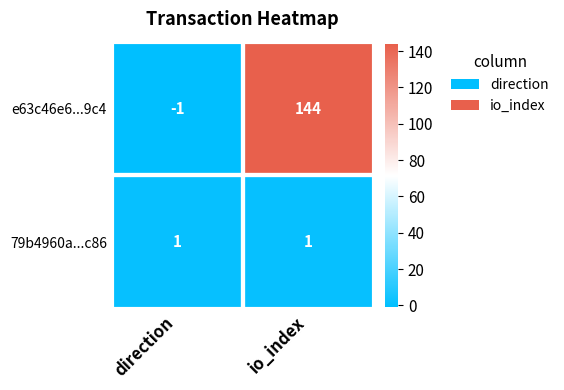

The e63c46e6...9c4 series shows 144 at io_index. True or false?

True